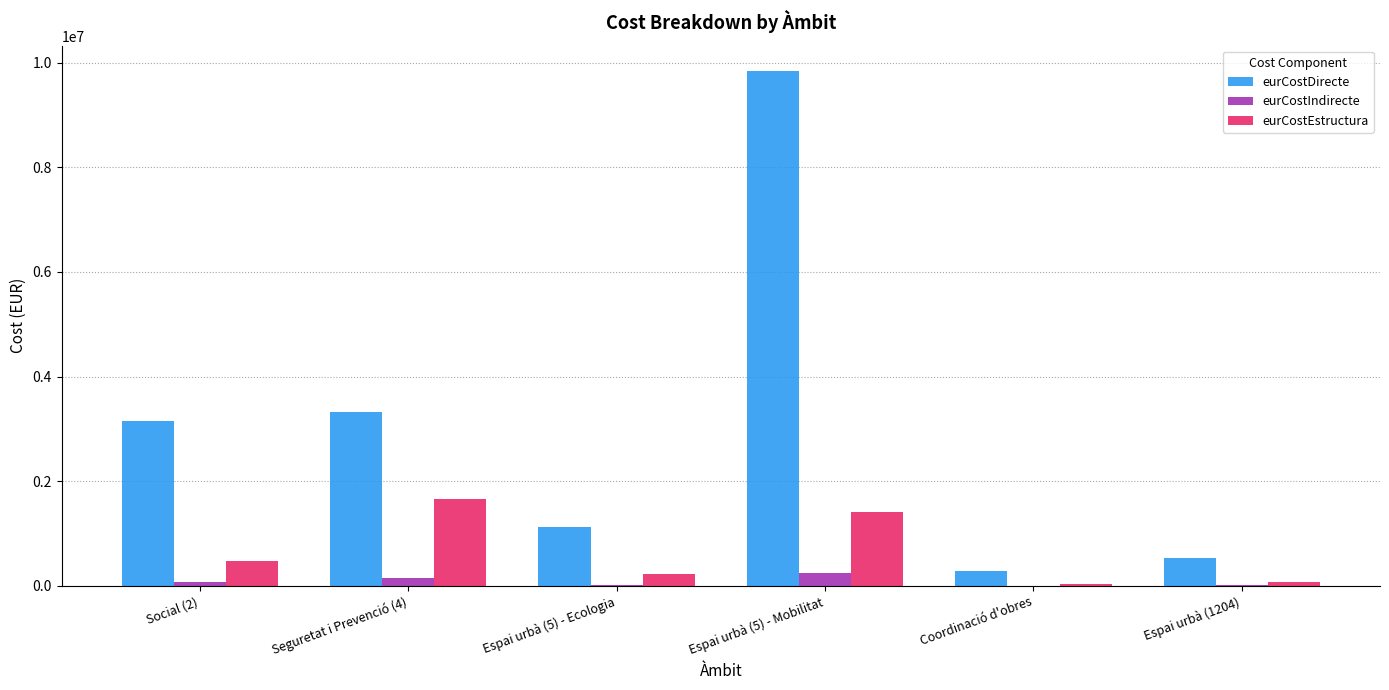

Between Seguretat i Prevenció (4) and Espai urbà (1204), which series saw the biggest shift?

eurCostDirecte